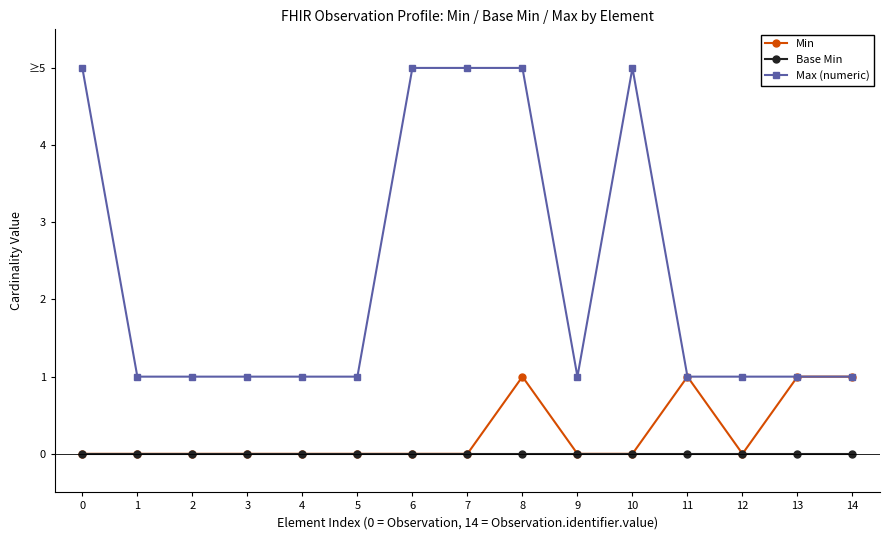

Does the chart have visible grid lines?

No